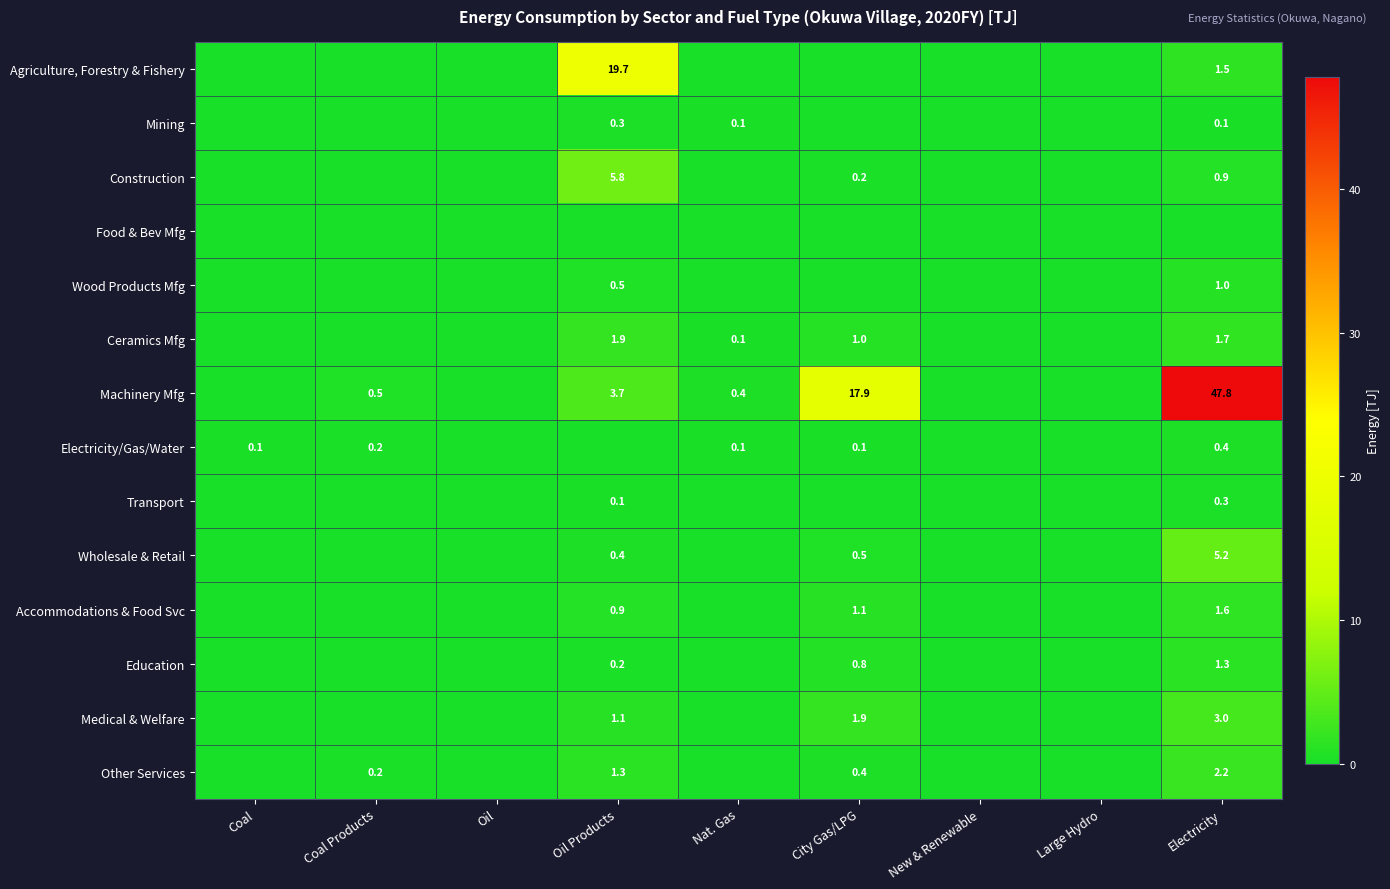

The value of Education at Electricity is 1.9. True or false?

False